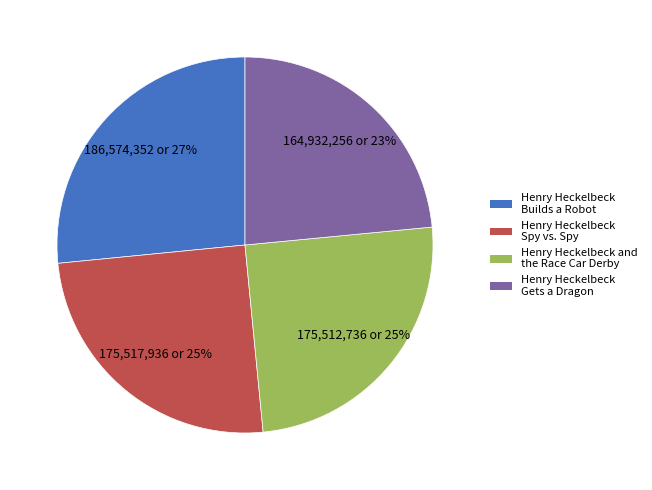

How many segments does this pie chart have?

4